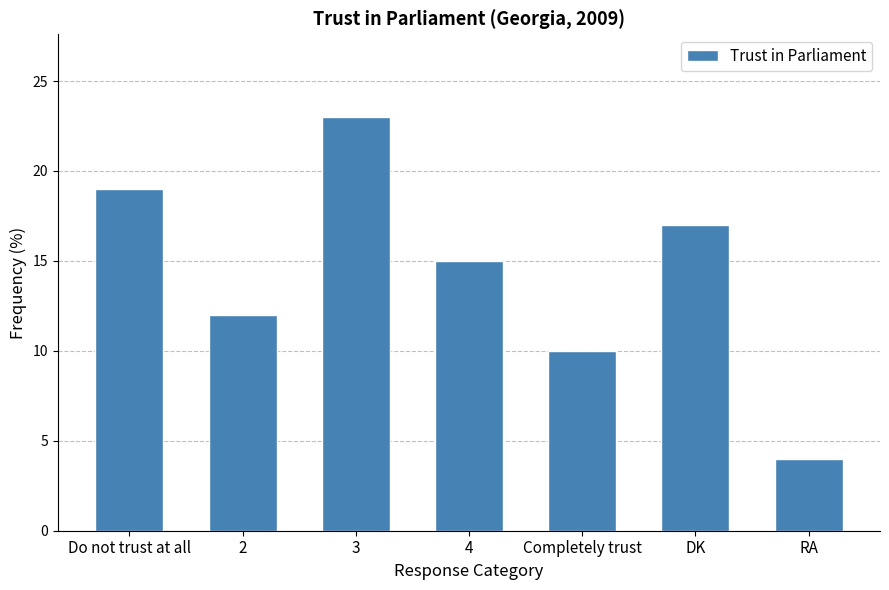

What is the sum of the values at Do not trust at all and 3?

42